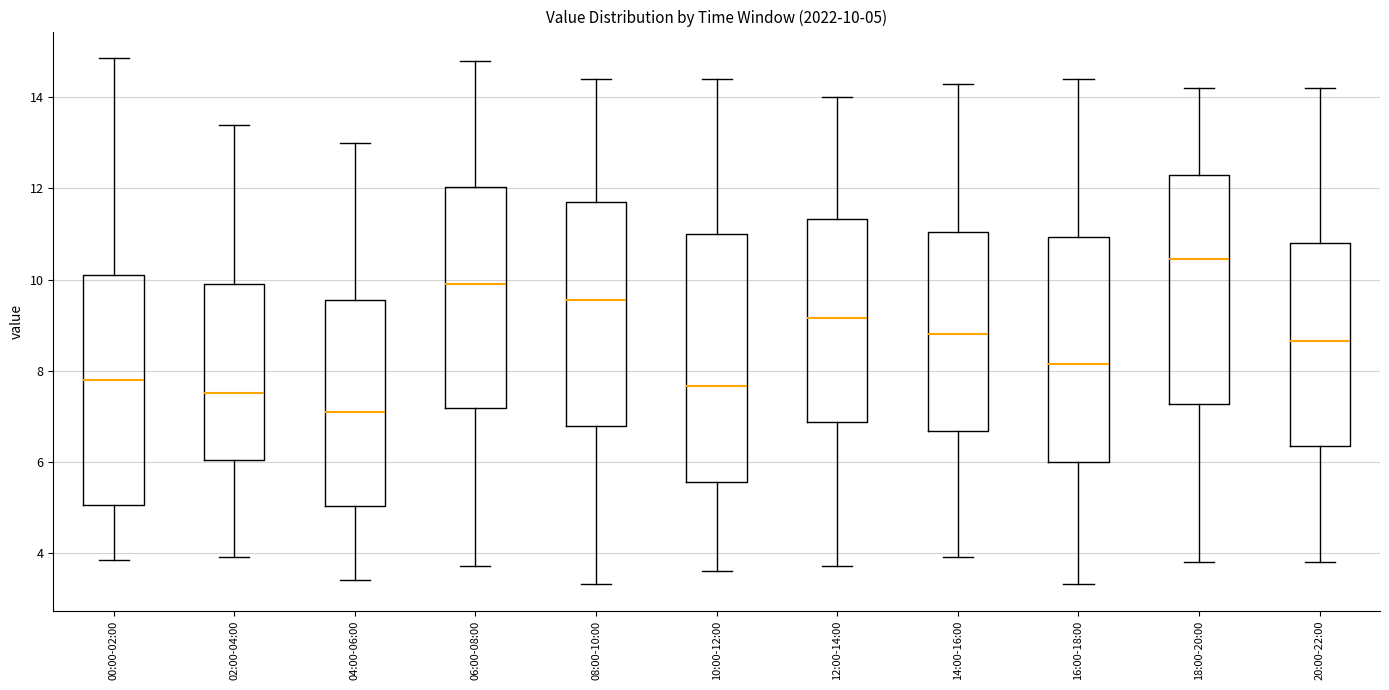

Which box's median line is the highest?

18:00-20:00